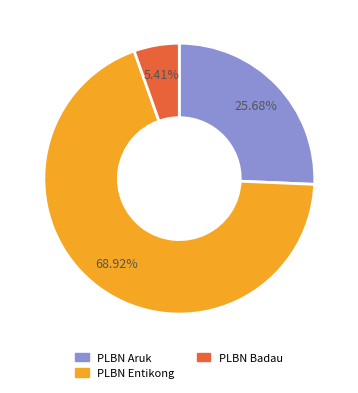

True or false: PLBN Badau accounts for 14% of the total.

False